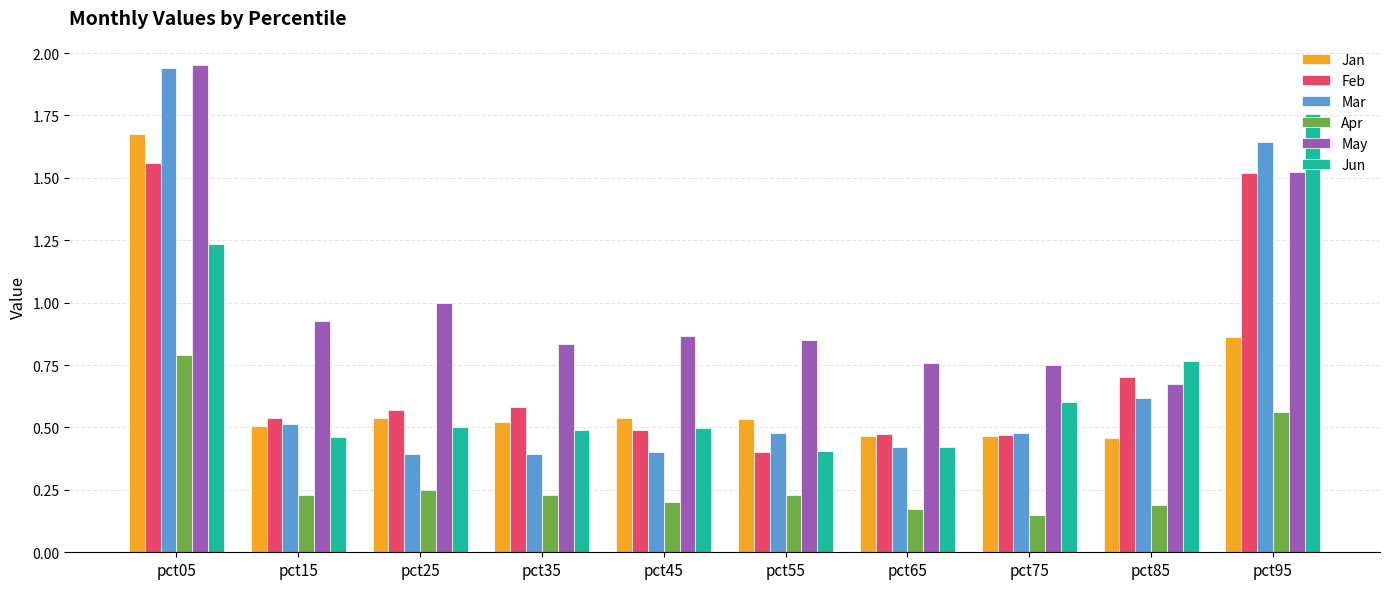

Which series has the largest total across all categories?

May